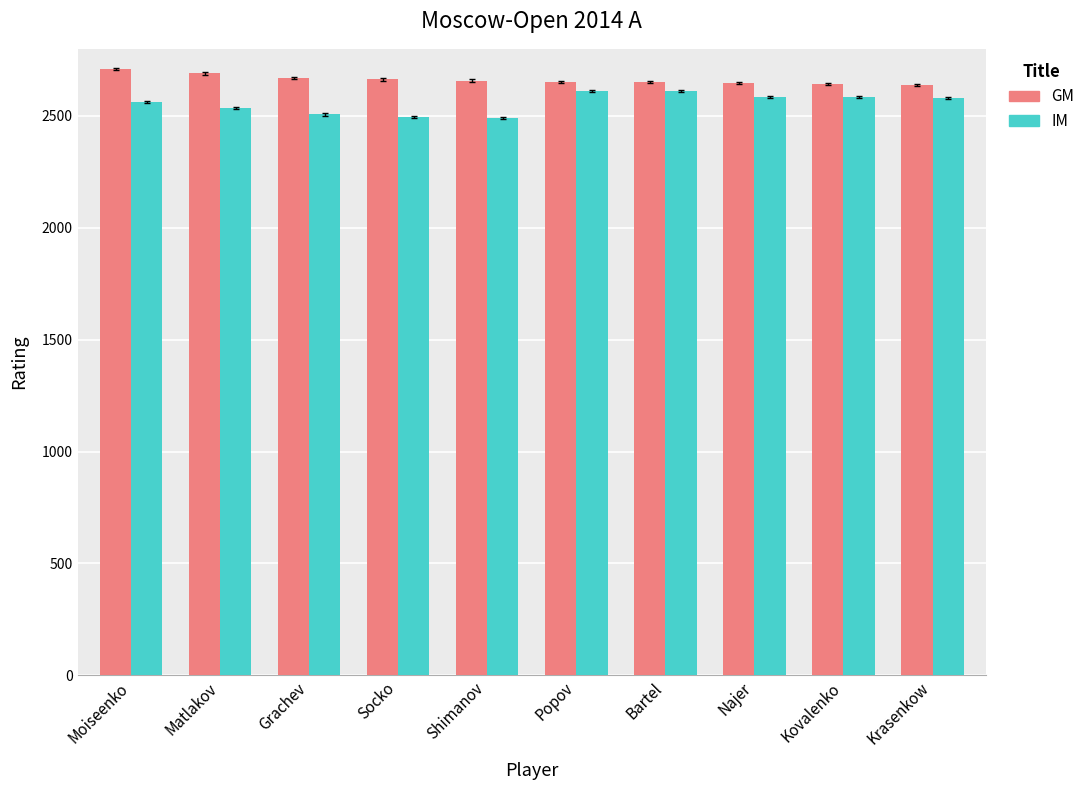

Which series has the largest total across all categories?

GM